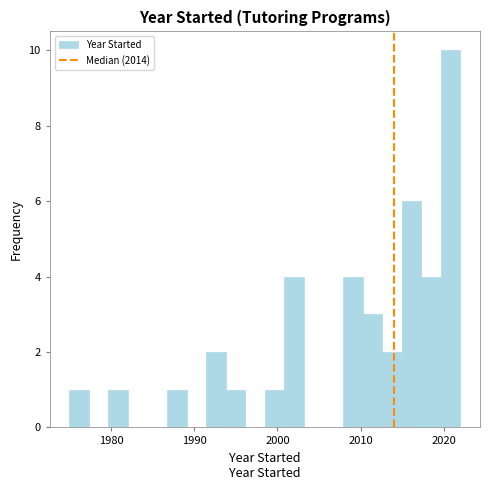

Read against the x-axis, roughly where is the centre of the tallest bar?

2021